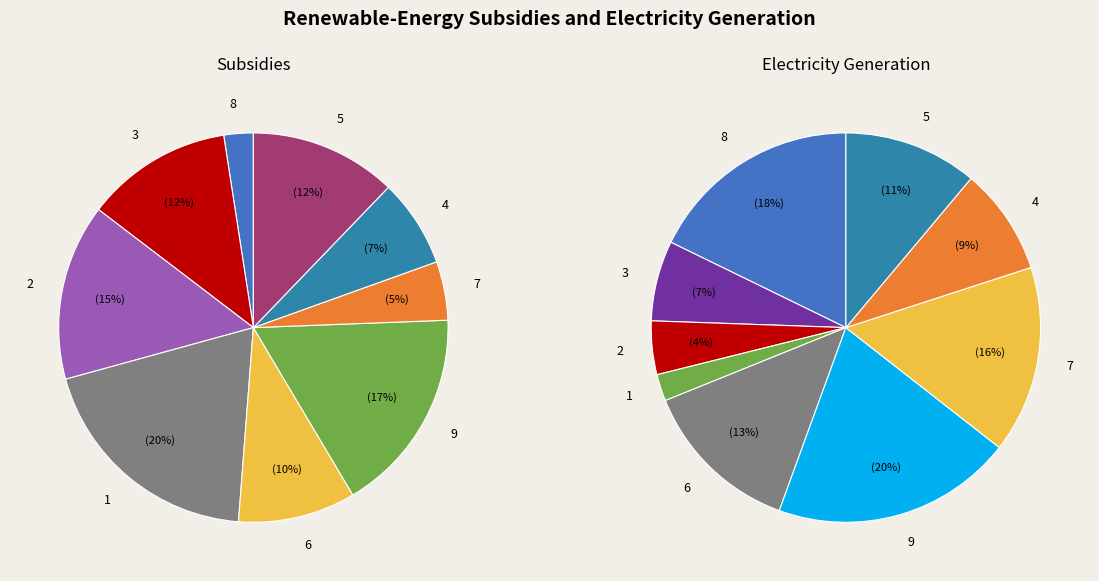

Which category has the smallest portion of the pie?

1